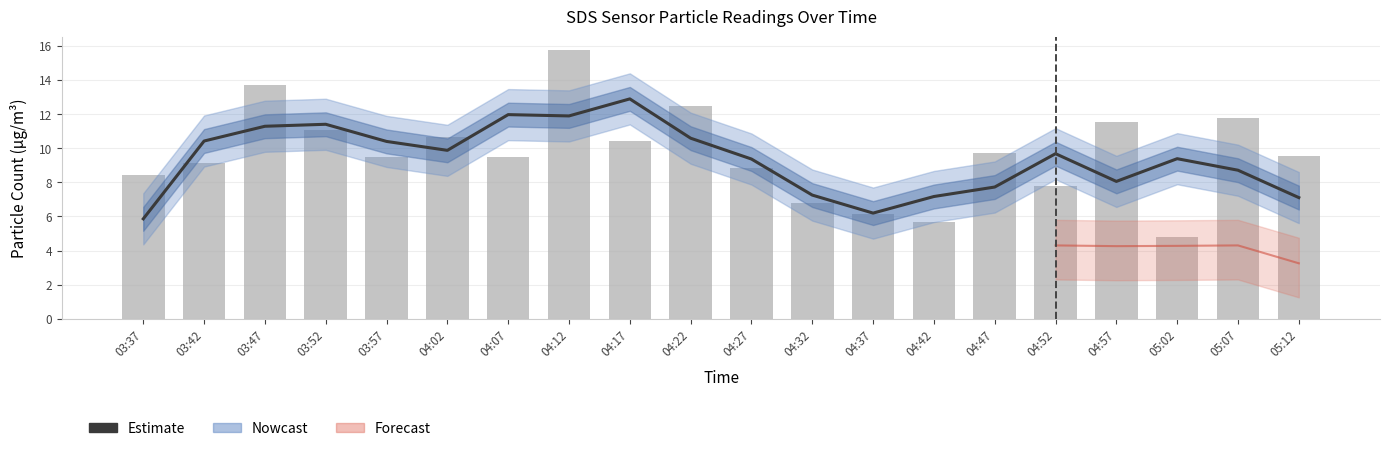

Reading left to right, what are all the values shown in this chart?

Estimate (SDS_P1): 03:37=5.9	03:42=10.4	03:47=11.3	03:52=11.4	03:57=10.4	04:02=9.9	04:07=12.0	04:12=11.9	04:17=12.9	04:22=10.6	04:27=9.4	04:32=7.3	04:37=6.2	04:42=7.2	04:47=7.7	04:52=9.7	04:57=8.1	05:02=9.4	05:07=8.7	05:12=7.1
SDS_P1: 03:37=8.4	03:42=9.1	03:47=13.7	03:52=11.1	03:57=9.5	04:02=10.7	04:07=9.5	04:12=15.8	04:17=10.4	04:22=12.5	04:27=8.8	04:32=6.8	04:37=6.1	04:42=5.7	04:47=9.7	04:52=7.8	04:57=11.6	05:02=4.8	05:07=11.8	05:12=9.5